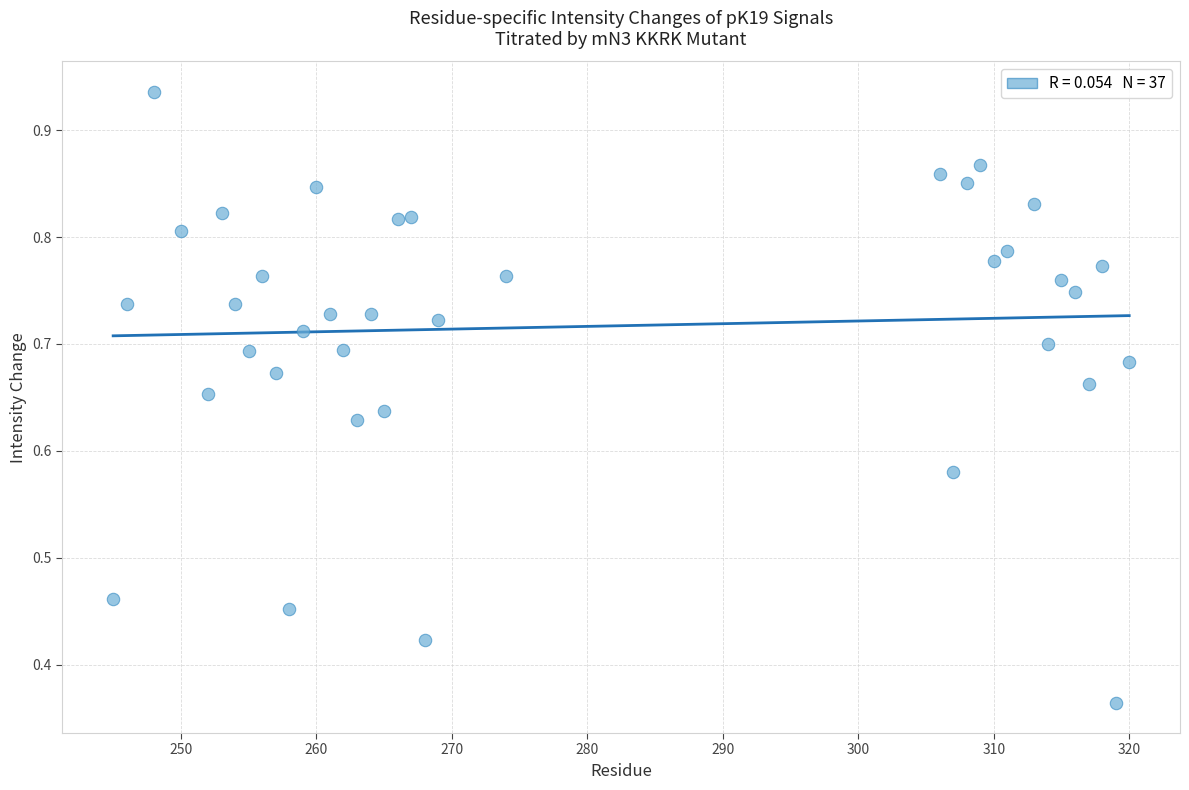

What is the range of X values (max minus min)?

75.0